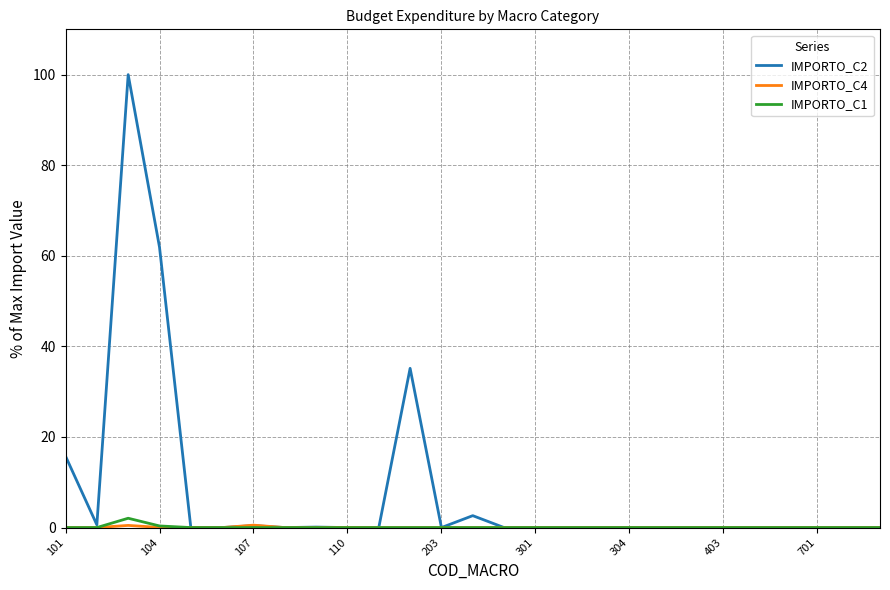

Which series has the largest total across all categories?

IMPORTO_C2